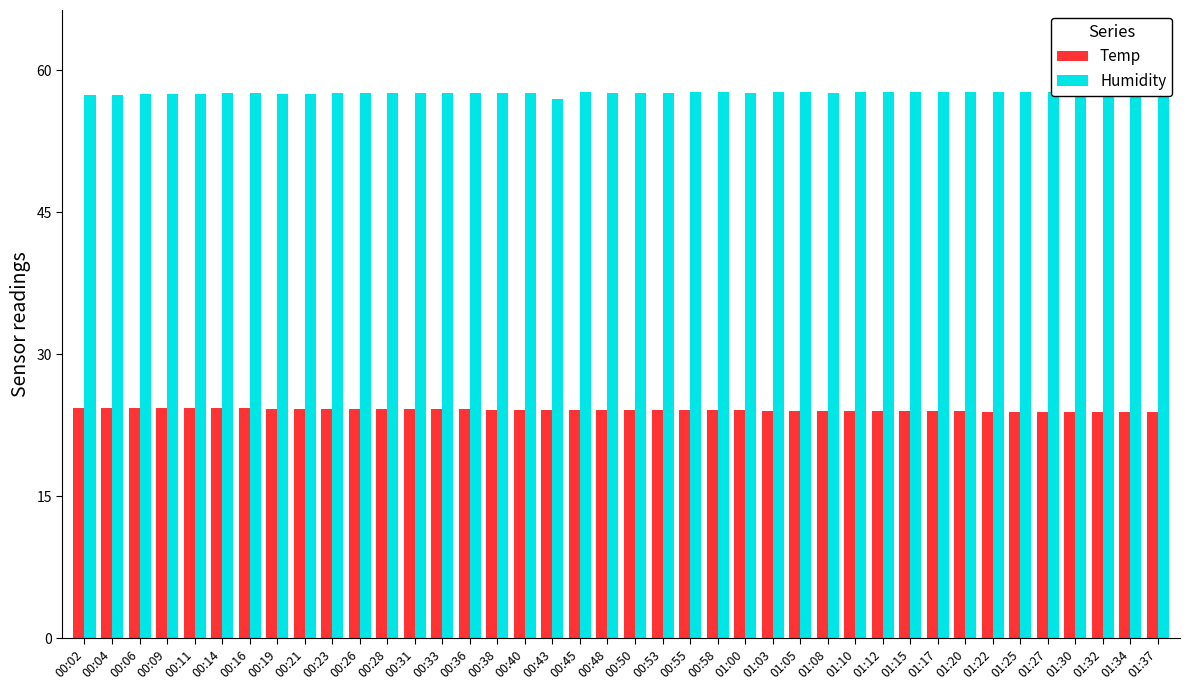

Where is Humidity nearest to the value 57?

00:43